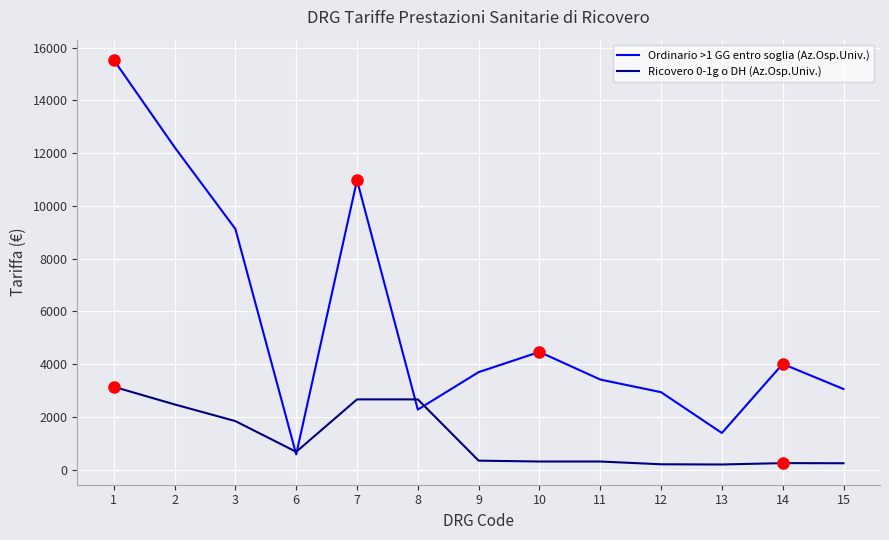

What is the sum of the Ordinario >1 GG entro soglia (Az.Osp.Univ.) values at 15 and 9?

6752.7